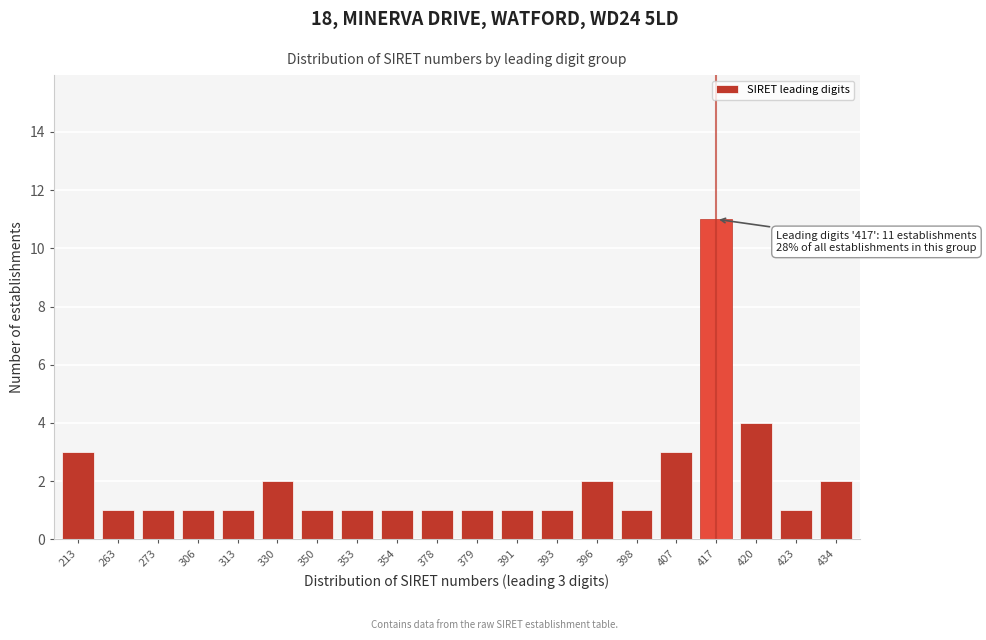

Reading left to right, list all the values displayed in this chart.

3	1	1	1	1	2	1	1	1	1	1	1	1	2	1	3	11	4	1	2